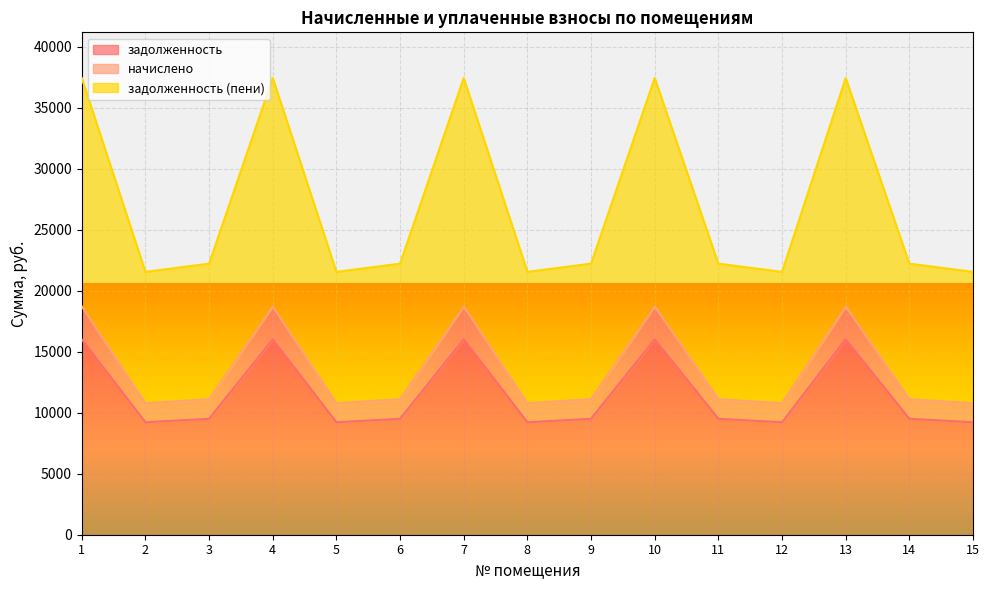

Reading left to right, what are all the values shown in this chart?

задолженность: 1=16012.8	2=9216.0	3=9504.0	4=16012.8	5=9216.0	6=9504.0	7=16012.8	8=9216.0	9=9504.0	10=16012.8	11=9504.0	12=9216.0	13=16012.8	14=9504.0	15=9216.0
начислено: 1=18715.0	2=10771.2	3=11107.8	4=18715.0	5=10771.2	6=11107.8	7=18715.0	8=10771.2	9=11107.8	10=18715.0	11=11107.8	12=10771.2	13=18715.0	14=11107.8	15=10771.2
задолженность (пени): 1=37429.9	2=21542.4	3=22215.6	4=37429.9	5=21542.4	6=22215.6	7=37429.9	8=21542.4	9=22215.6	10=37429.9	11=22215.6	12=21542.4	13=37429.9	14=22215.6	15=21542.4